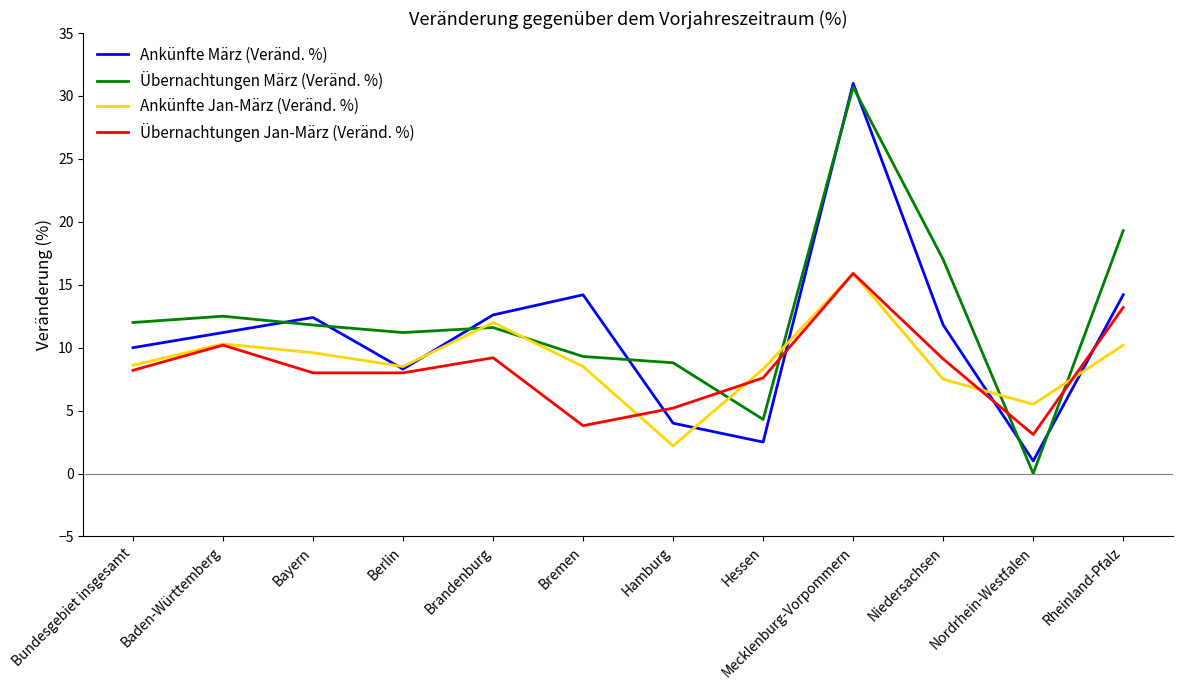

At which label is Übernachtungen März (Veränd. %) closest to 15?

Niedersachsen